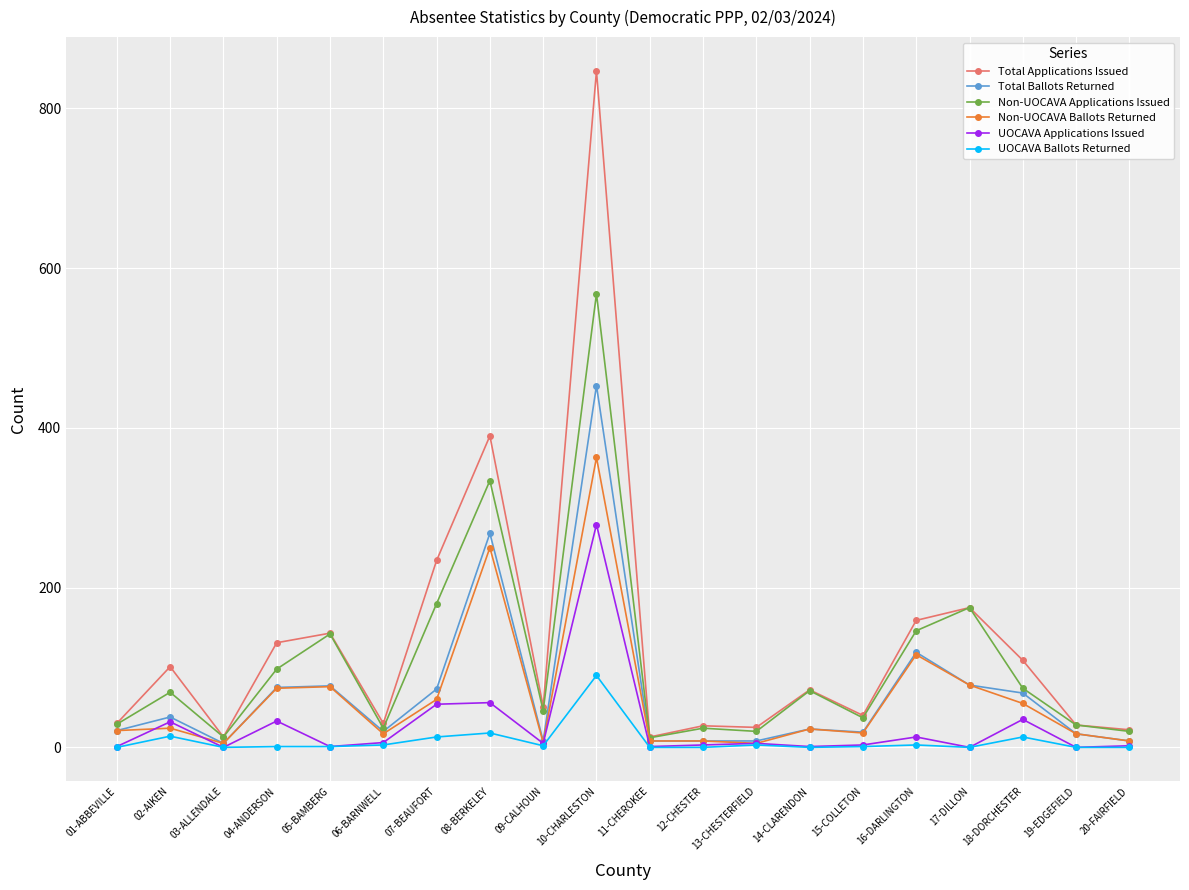

True or false: Total Applications Issued and UOCAVA Applications Issued cross at least once.

False